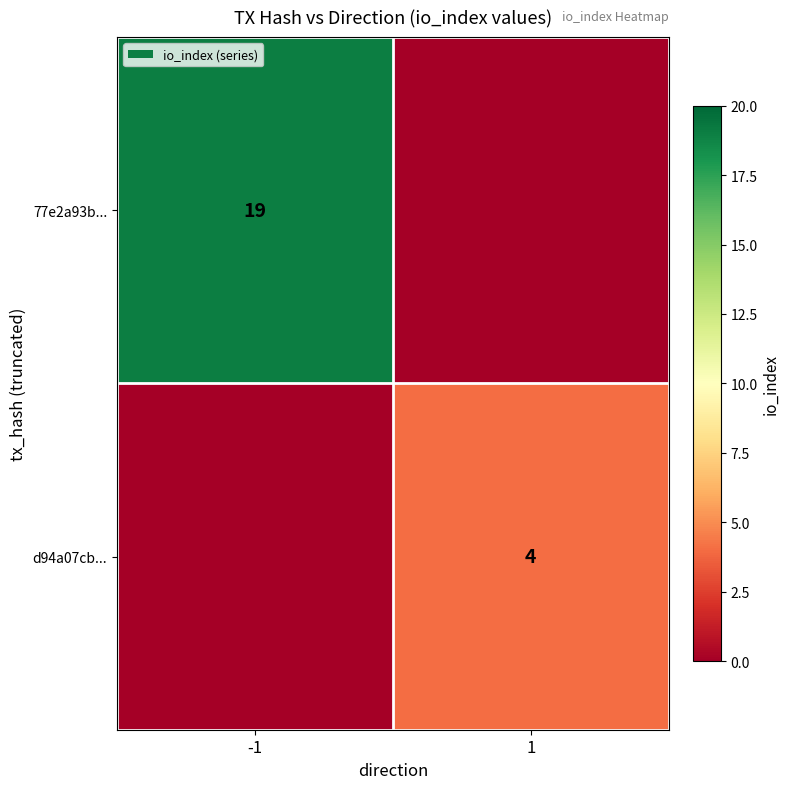

Is the value of d94a07cb... at 1 greater than the value of 77e2a93b... at -1?

No